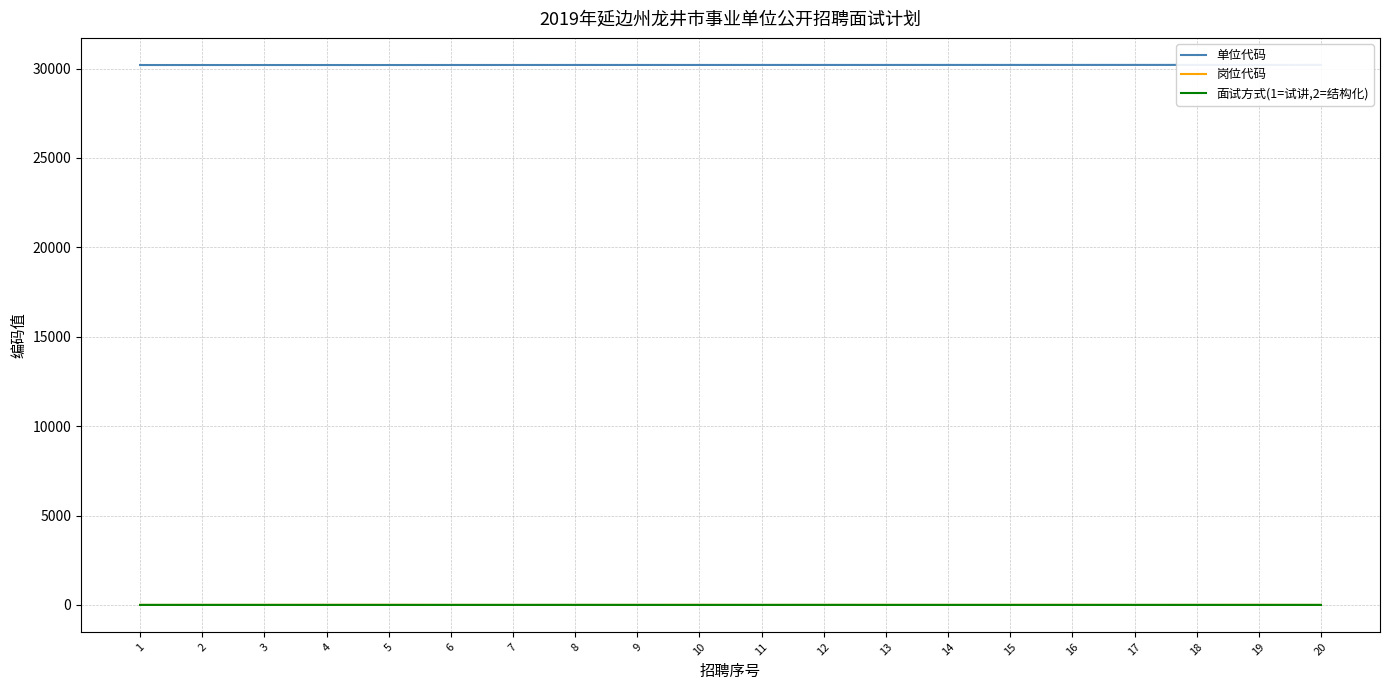

Reading right to left, transcribe all the data shown in this chart.

单位代码: 30208	30207	30207	30207	30206	30206	30206	30205	30205	30205	30204	30204	30204	30203	30202	30201	30201	30201	30201	30201
岗位代码: 1	4	2	1	4	3	2	3	2	1	4	2	1	1	2	5	4	3	2	1
面试方式(1=试讲,2=结构化): 1	1	1	1	1	1	1	1	2	1	1	1	2	1	1	1	1	1	1	1